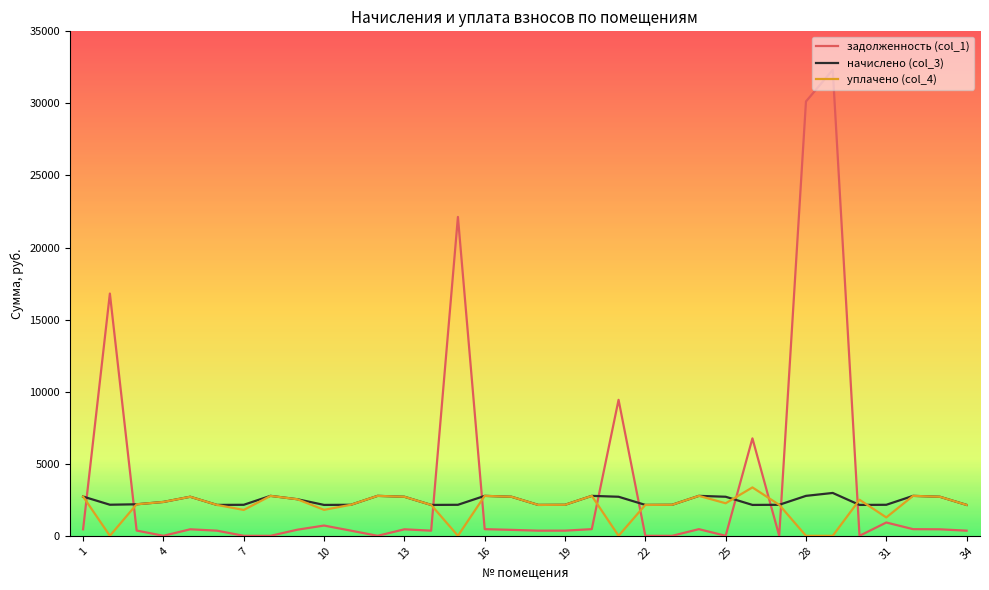

Which series has the widest spread of values?

задолженность (col_1)